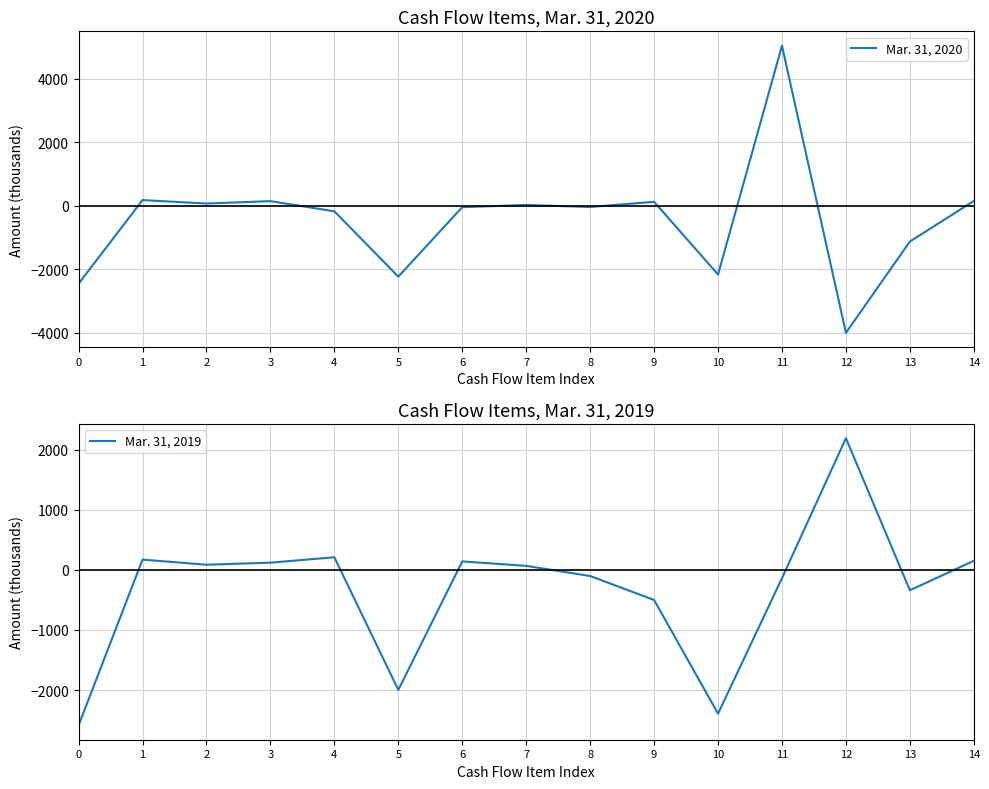

How many values in the Mar. 31, 2019 series exceed 67?

7